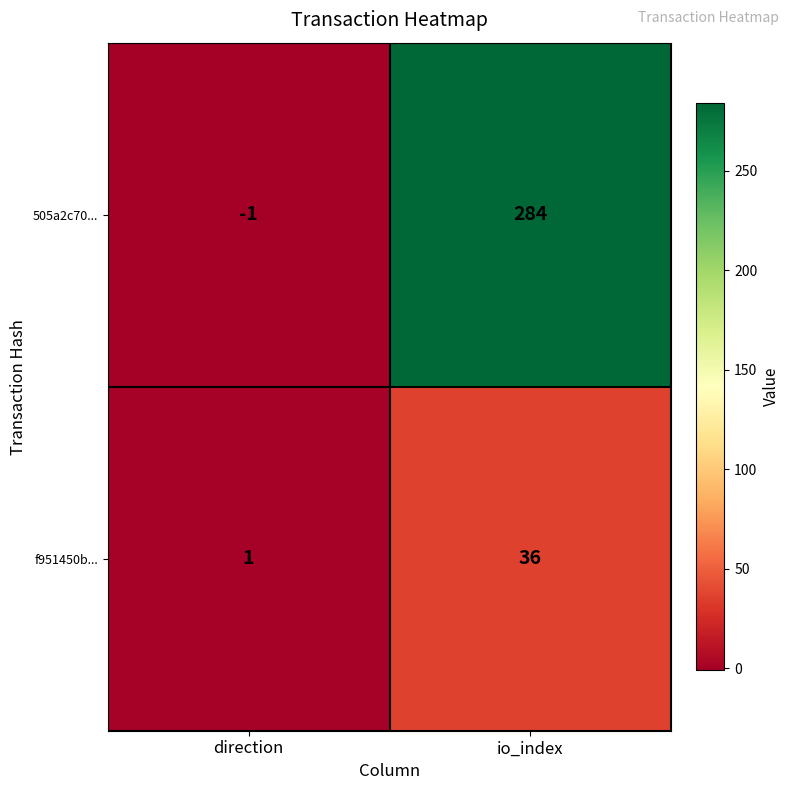

What is the sum of the 505a2c70... values at direction and io_index?

283